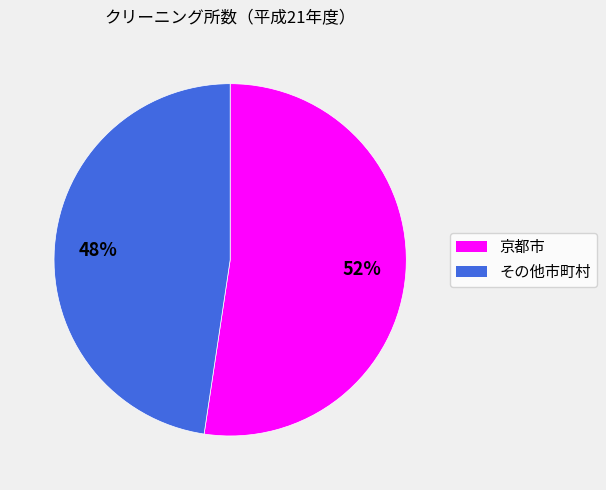

Which has a higher value, 京都市 or その他市町村?

京都市